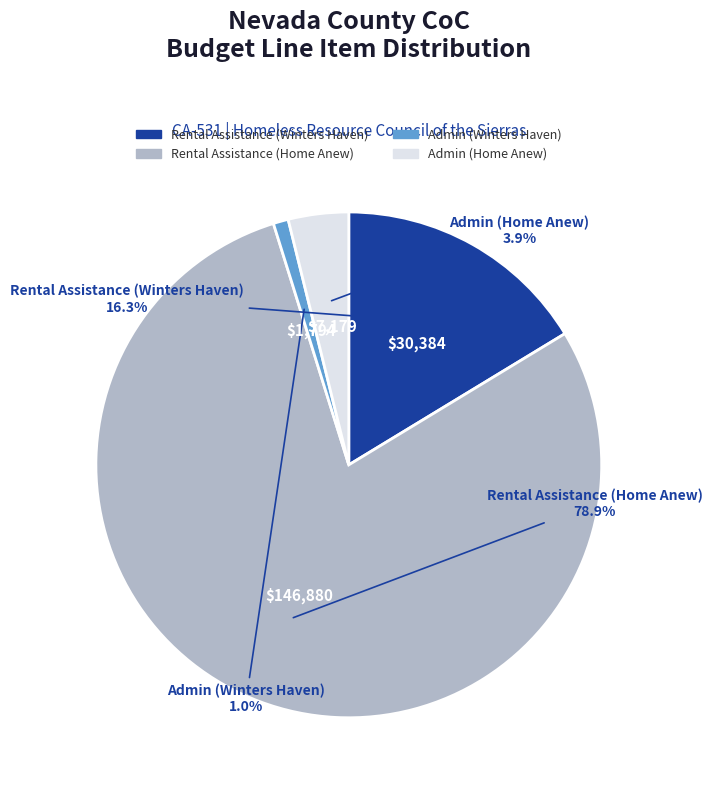

How much of the chart is everything except Rental Assistance (Winters Haven)?

83.7%